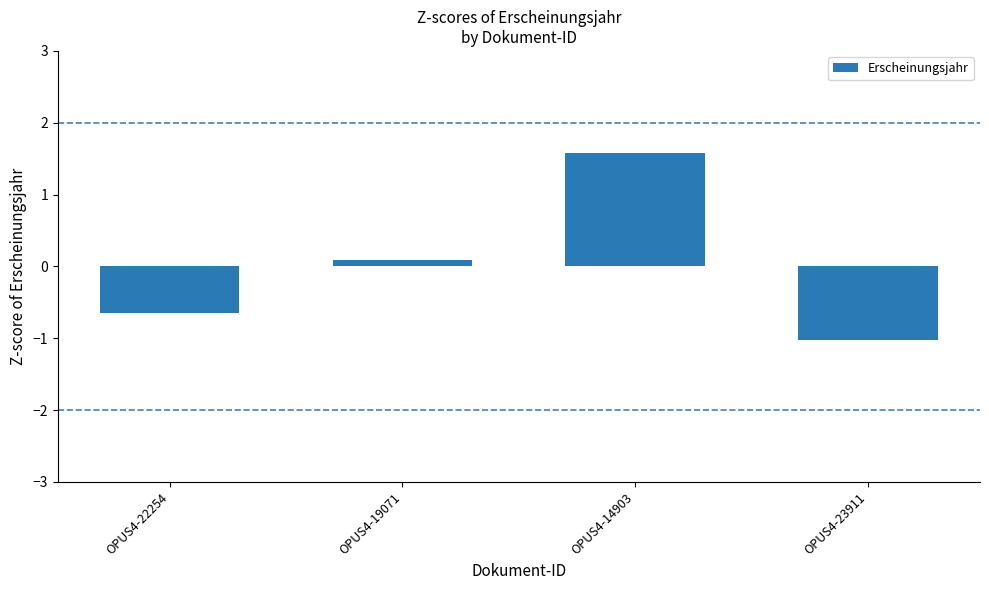

At which category does the chart reach its peak across all series?

OPUS4-14903